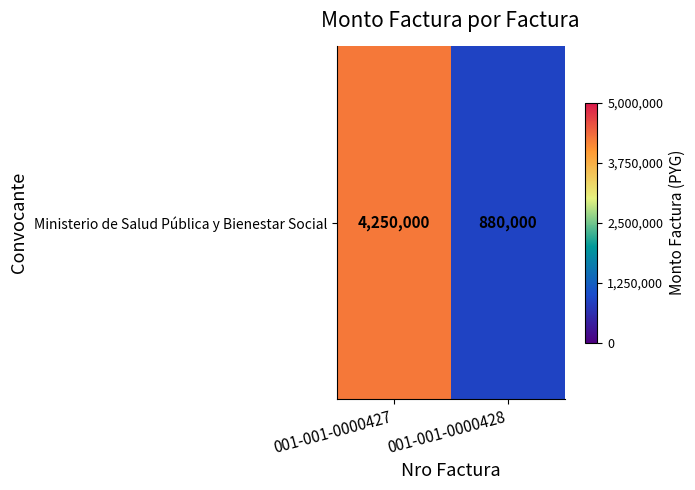

At which category does the chart reach its peak across all series?

001-001-0000427